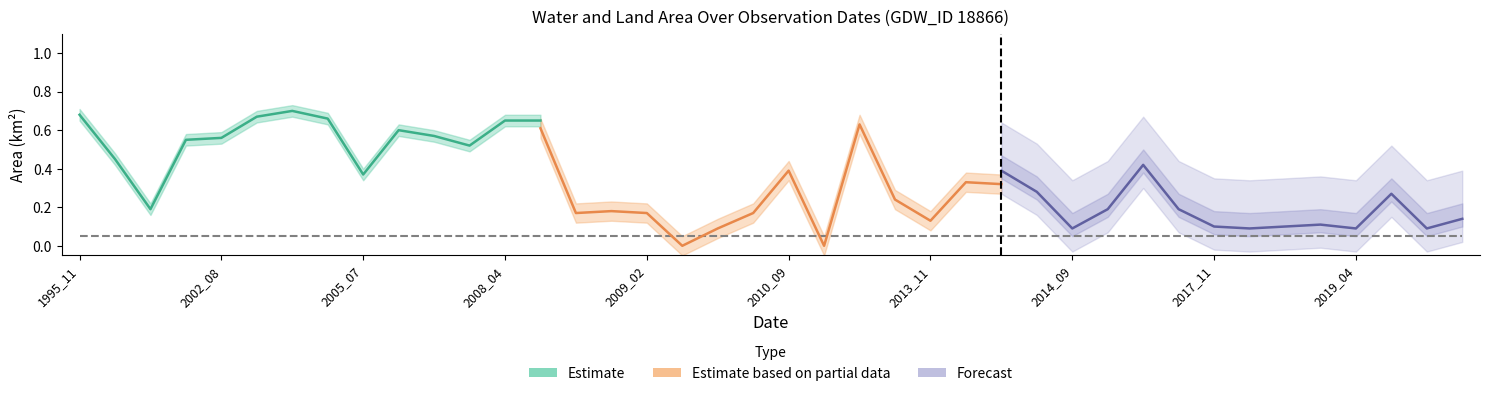

Which series has the largest range (max minus min)?

Estimate based on partial data